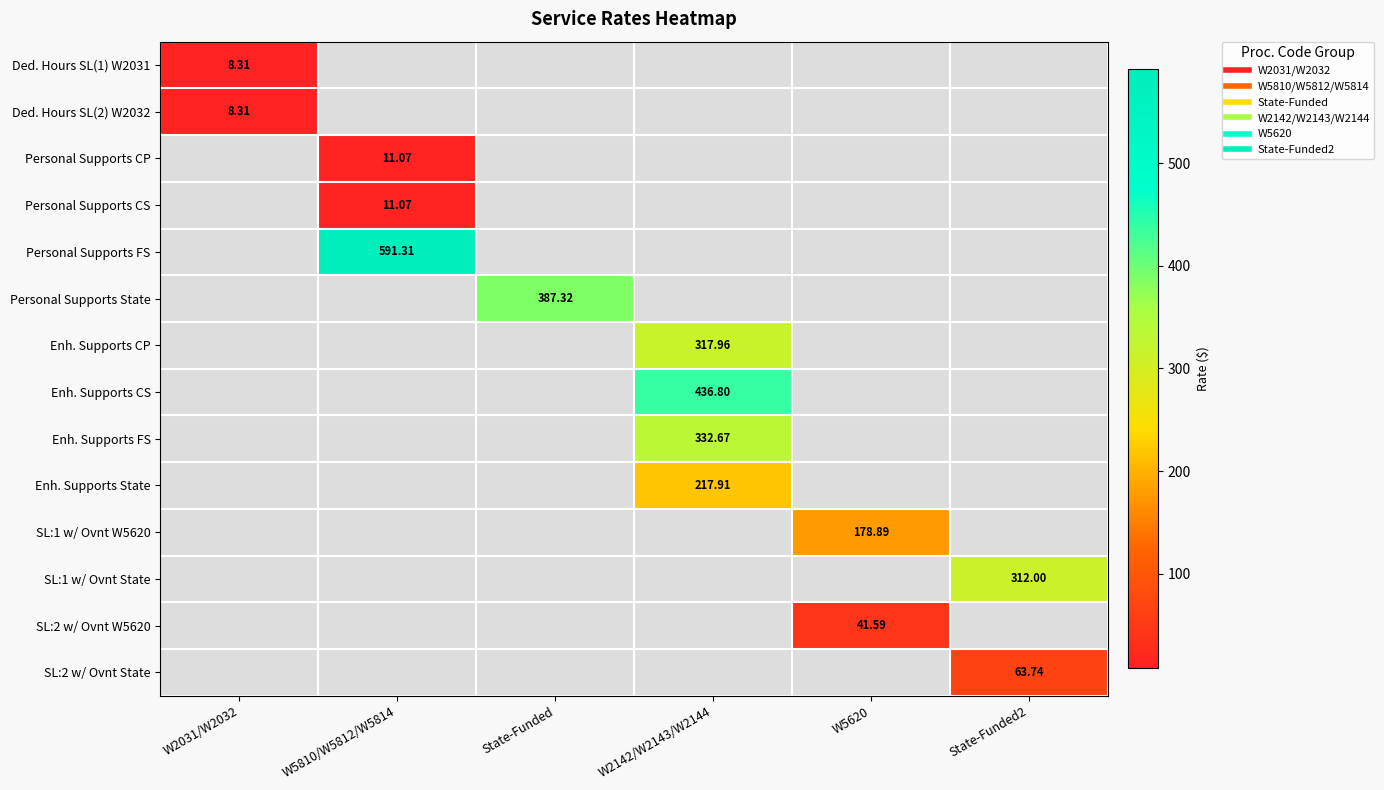

List the series in order of their peak value, lowest first.

Ded. Hours SL(1) W2031, Ded. Hours SL(2) W2032, Personal Supports CP, Personal Supports CS, SL:2 w/ Ovnt W5620, SL:2 w/ Ovnt State, SL:1 w/ Ovnt W5620, Enh. Supports State, SL:1 w/ Ovnt State, Enh. Supports CP, Enh. Supports FS, Personal Supports State, Enh. Supports CS, Personal Supports FS